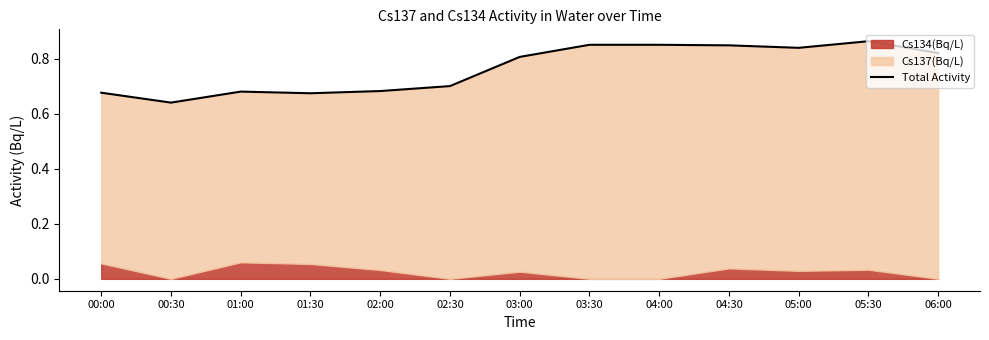

What is the sum of all values?

9.9